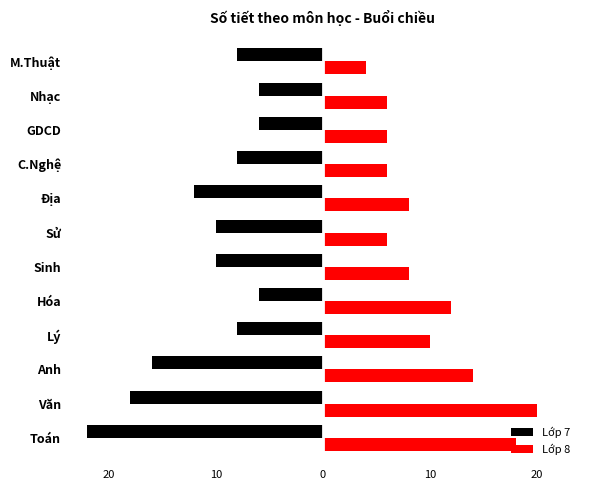

What are all the series names shown in the legend?

Lớp 7, Lớp 8